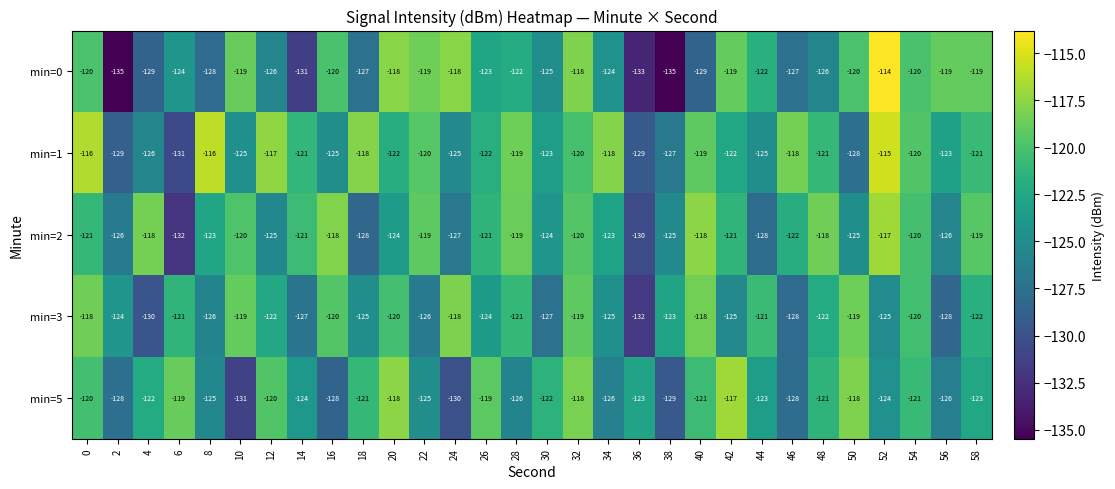

How many series are shown in this chart?

5